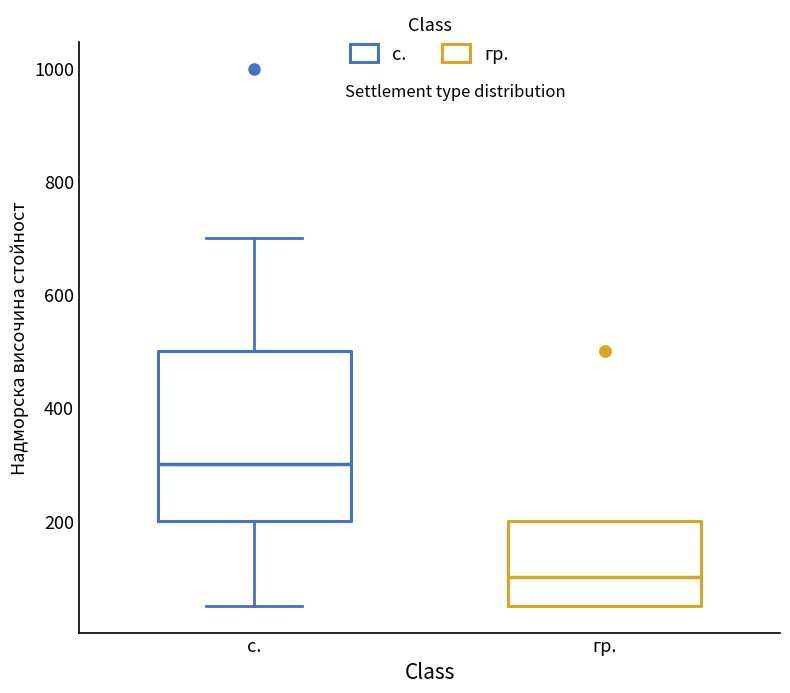

Reading left to right, read every box against the y-axis: the position of its median line, the range the box covers, and the ends of its whiskers. The values are not printed on the chart, so give them approximately, as read against the axis.

с.: median 300, box 200 to 500, whiskers 60 to 700
гр.: median 100, box 60 to 200, whiskers 60 to 200